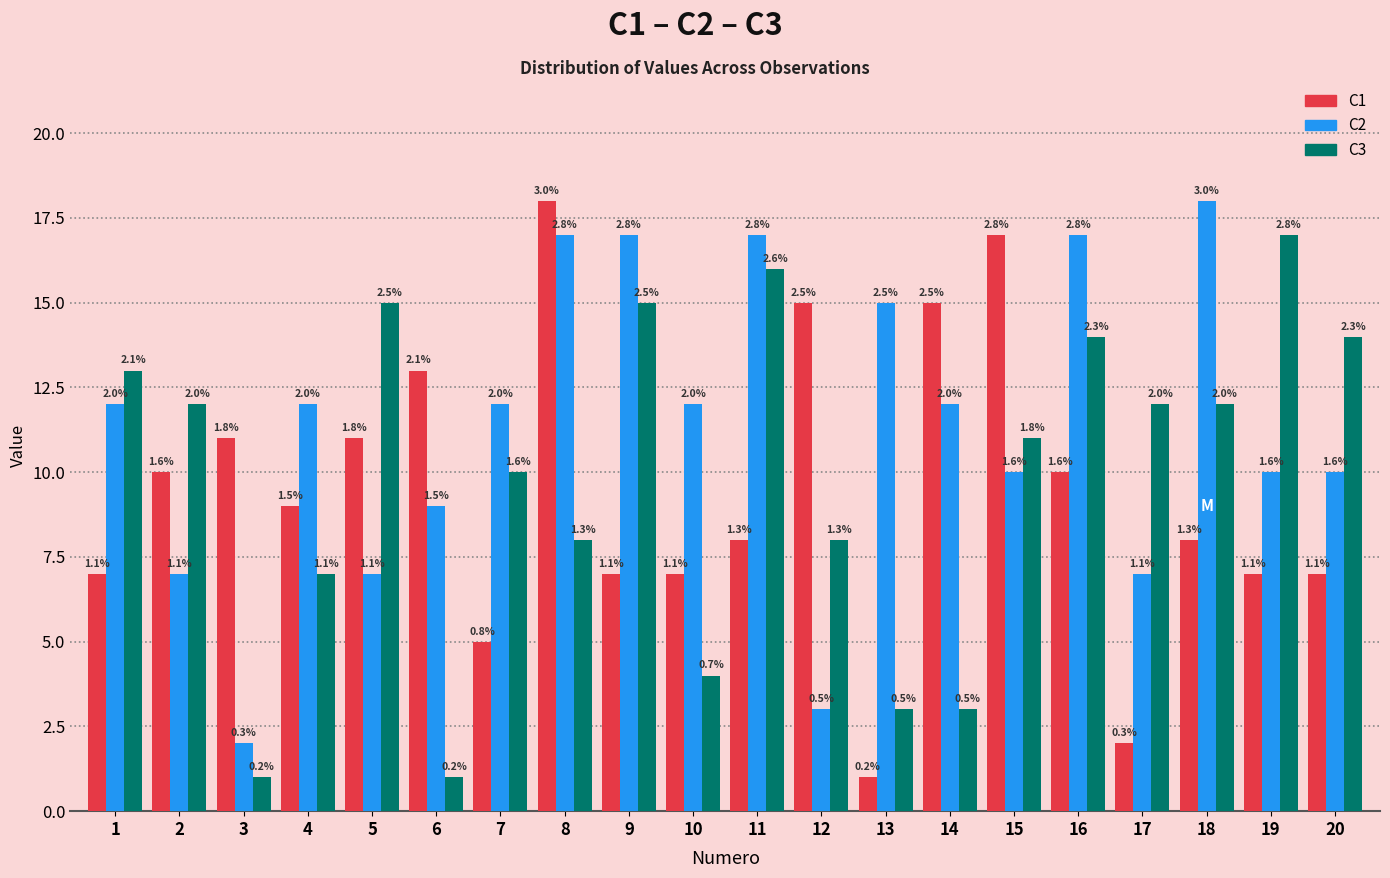

Reading right to left, extract all data points from this chart.

C1: 7	7	8	2	10	17	15	1	15	8	7	7	18	5	13	11	9	11	10	7
C2: 10	10	18	7	17	10	12	15	3	17	12	17	17	12	9	7	12	2	7	12
C3: 14	17	12	12	14	11	3	3	8	16	4	15	8	10	1	15	7	1	12	13